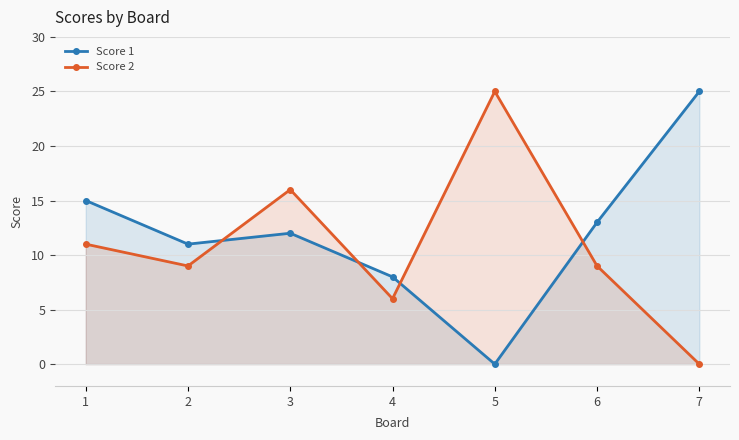

Which category has the highest value in the Score 1 series?

7